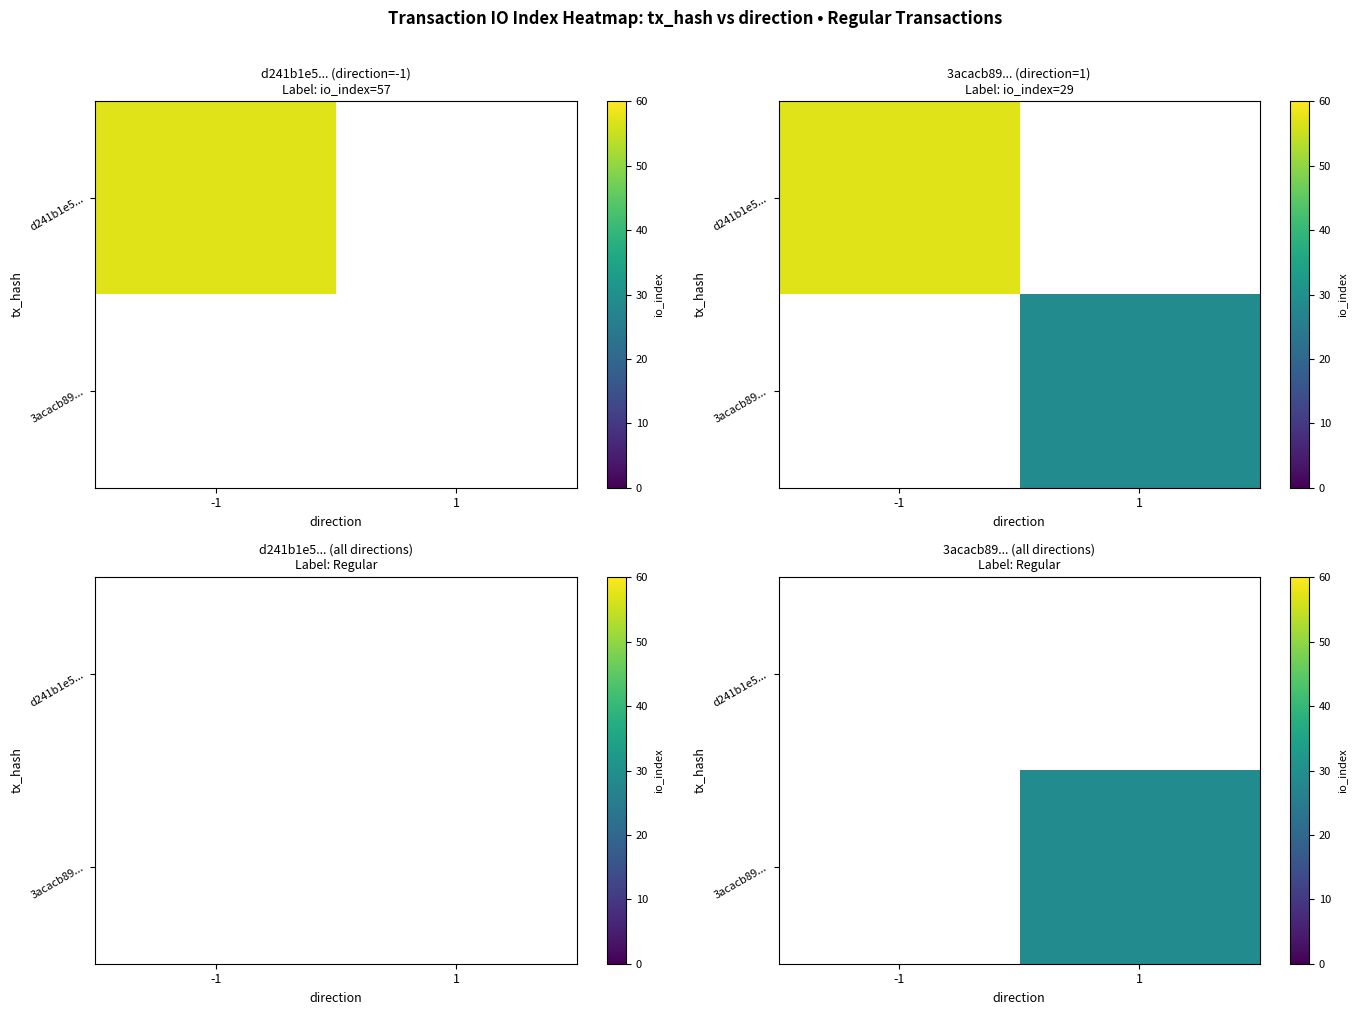

List the series in order of their overall mean, highest first.

d241b1e5..., 3acacb89...